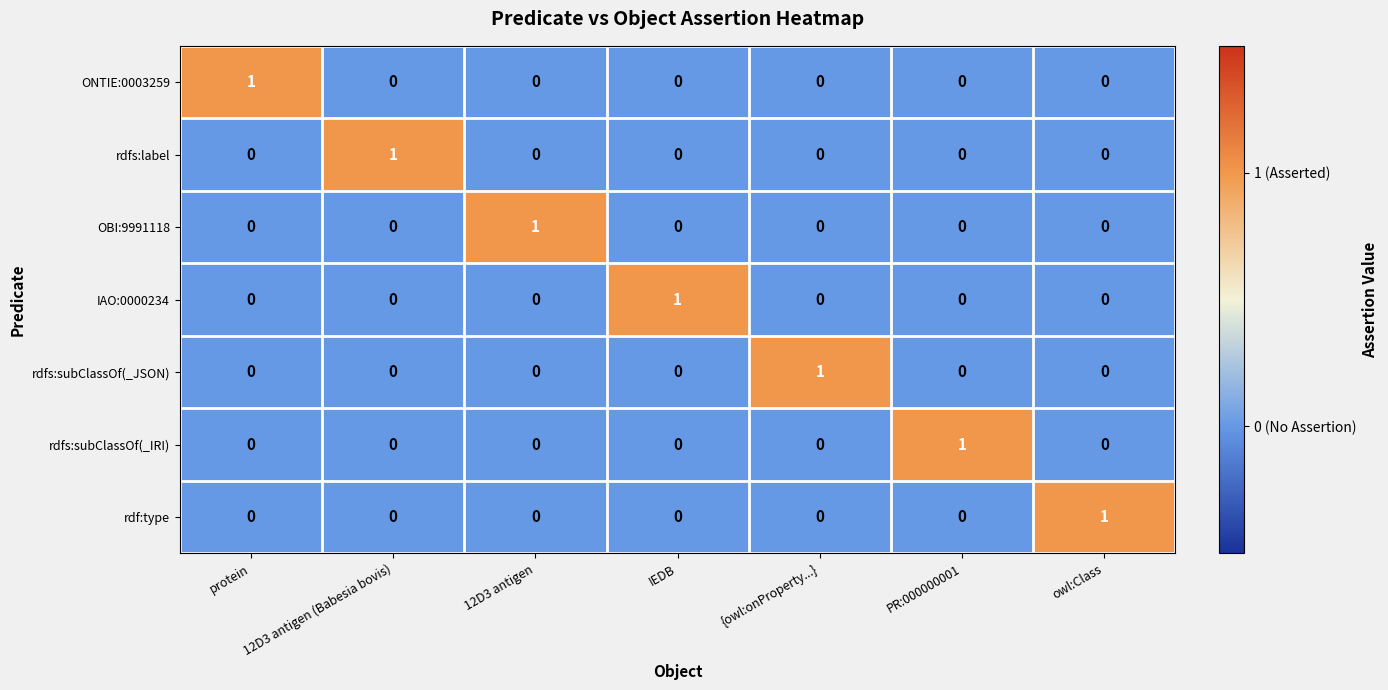

At how many categories does at least one series exceed 0?

7